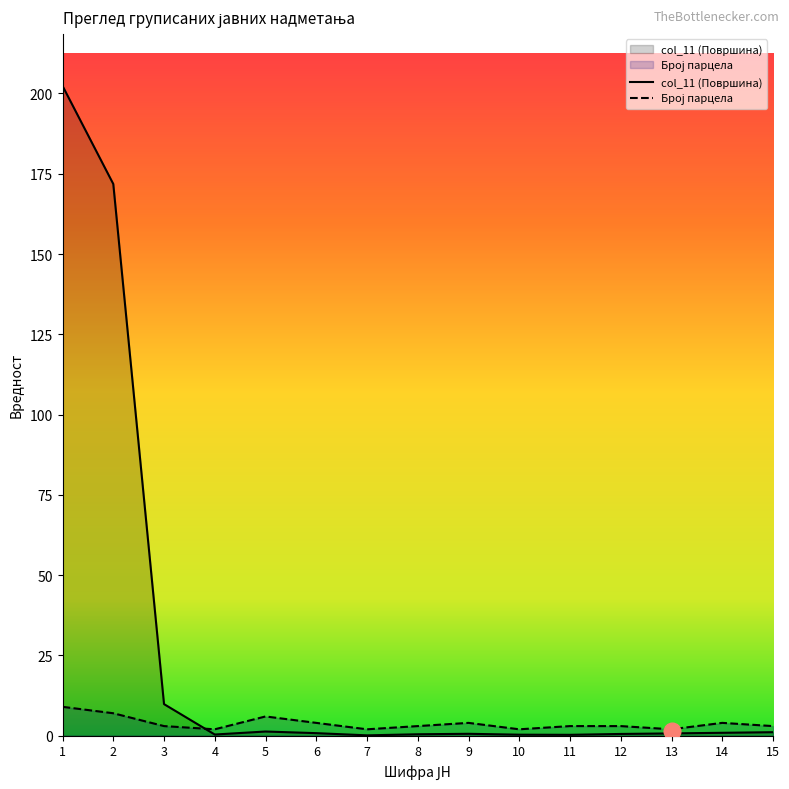

What are all the series names shown in the legend?

col_11 (Површина), Број парцела